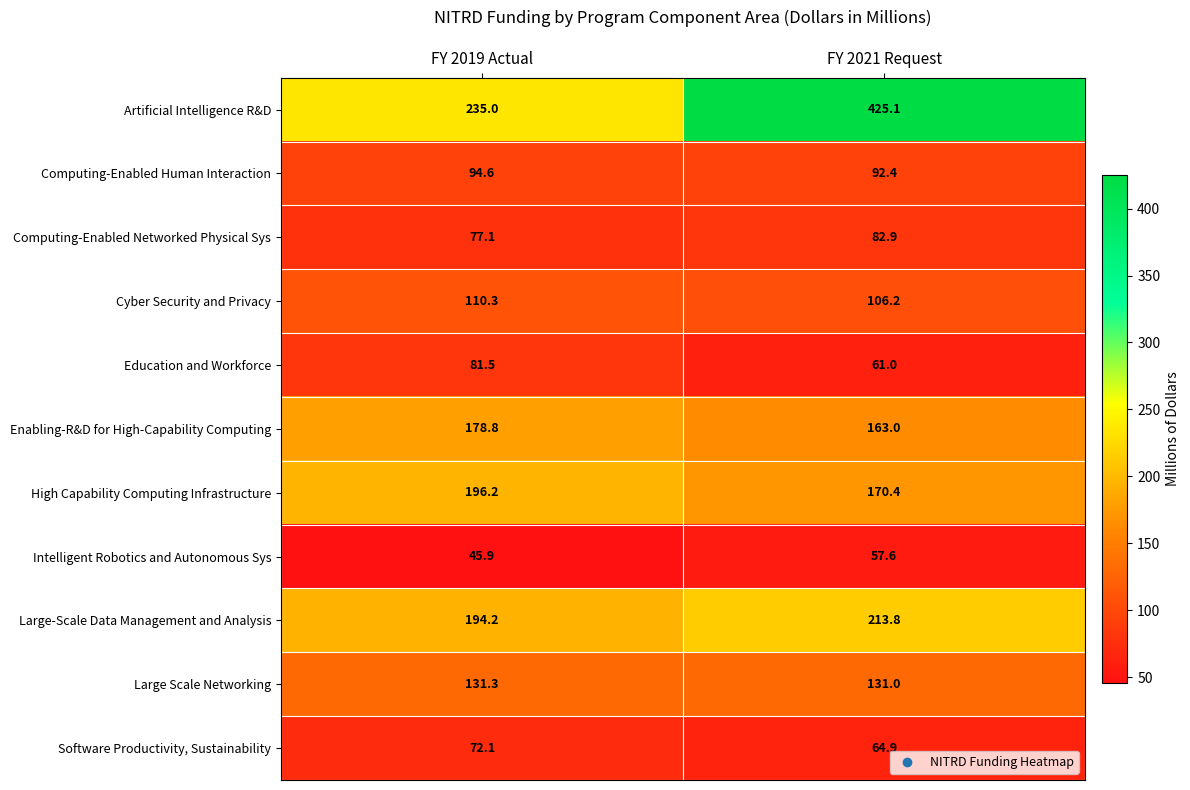

Which series changed the most between FY 2019 Actual and FY 2021 Request?

Artificial Intelligence R&D